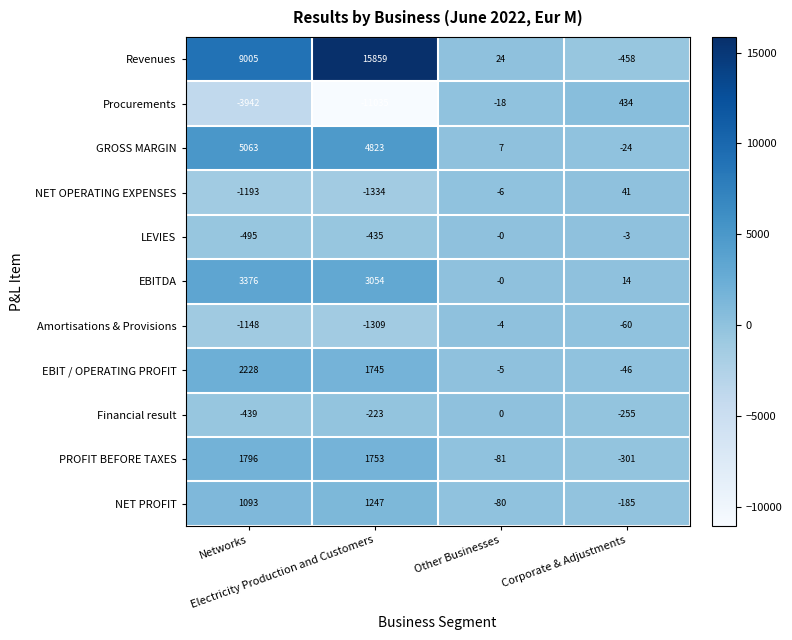

What is the lowest value of the EBIT / OPERATING PROFIT series?

-46